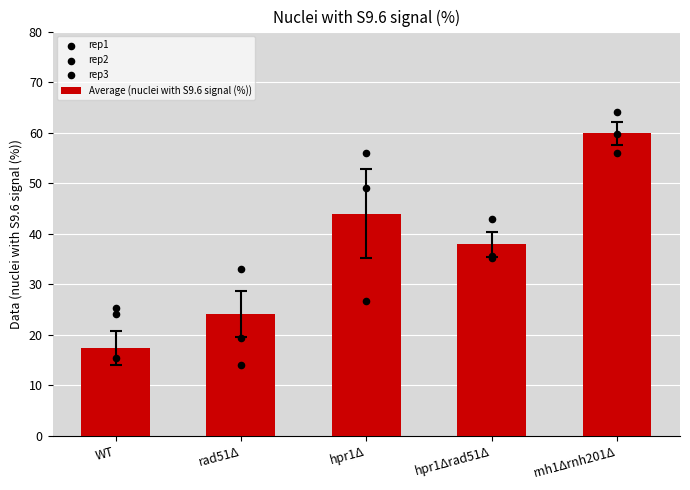

At how many categories does at least one series exceed 56?

1